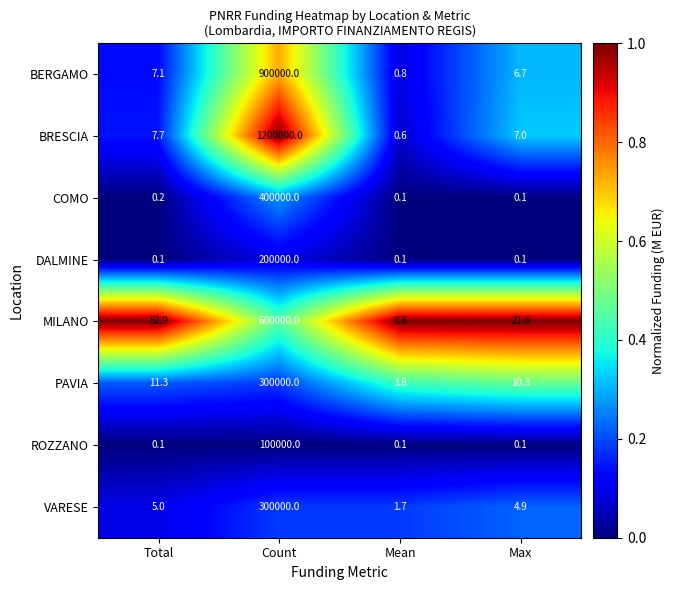

How many distinct data groups are displayed?

8